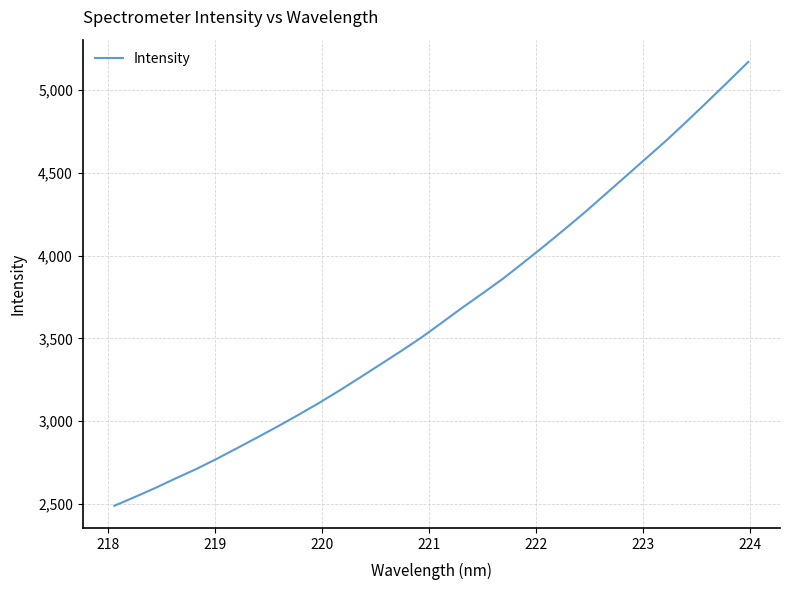

What is the difference between the maximum and minimum values?

2677.5